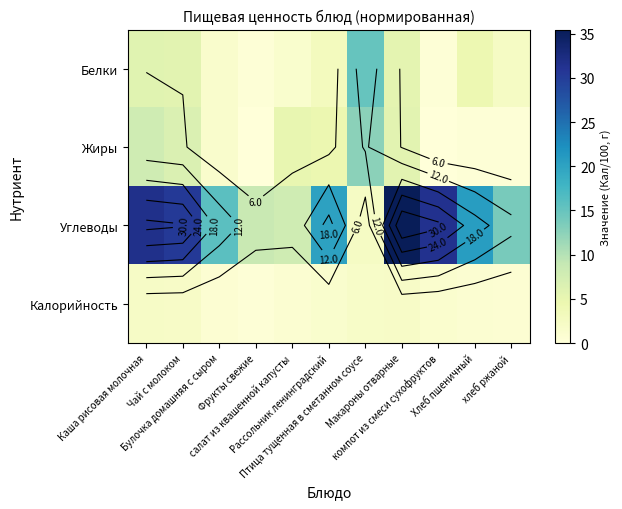

The value of Жиры at Макароны отварные is 5.8. True or false?

True